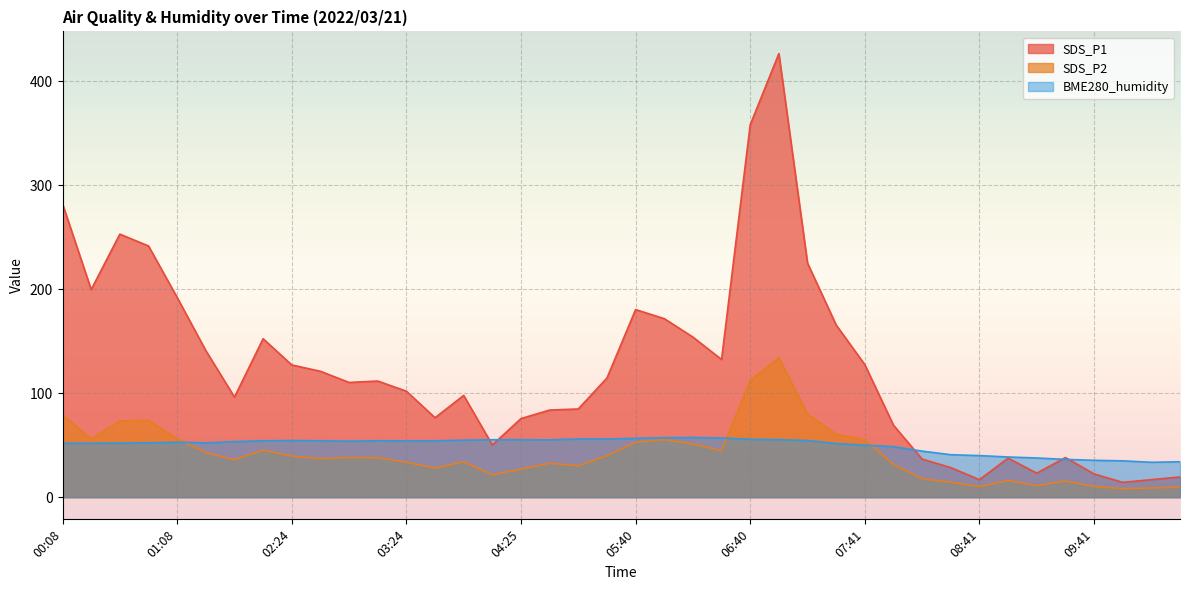

What is the minimum value shown in the chart?

8.2